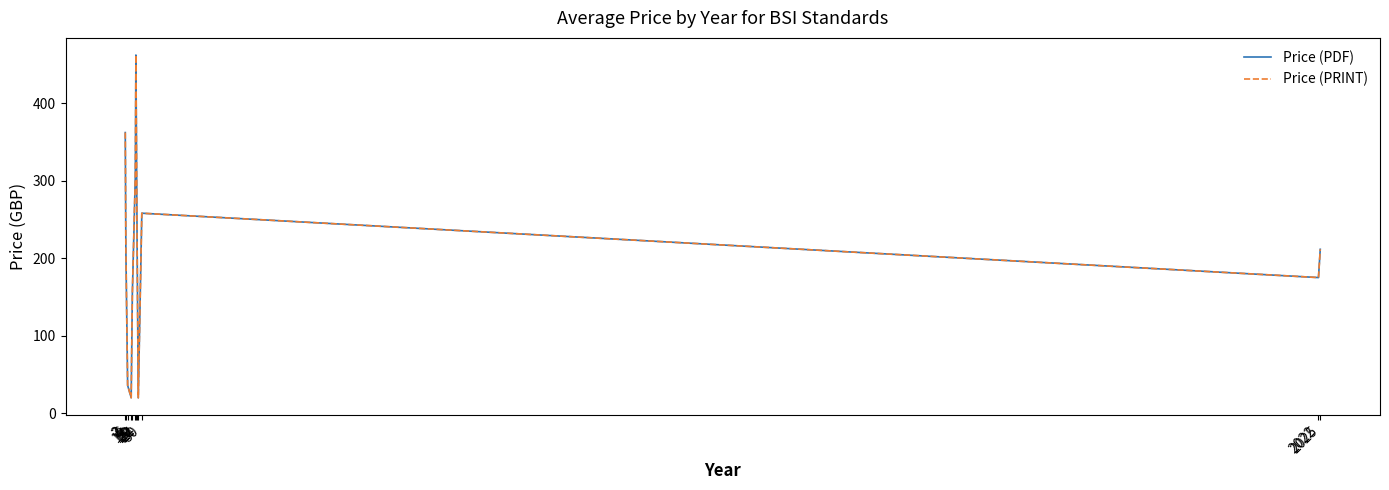

What is the difference between the Price (PDF) values at 30 and 19?

48.0